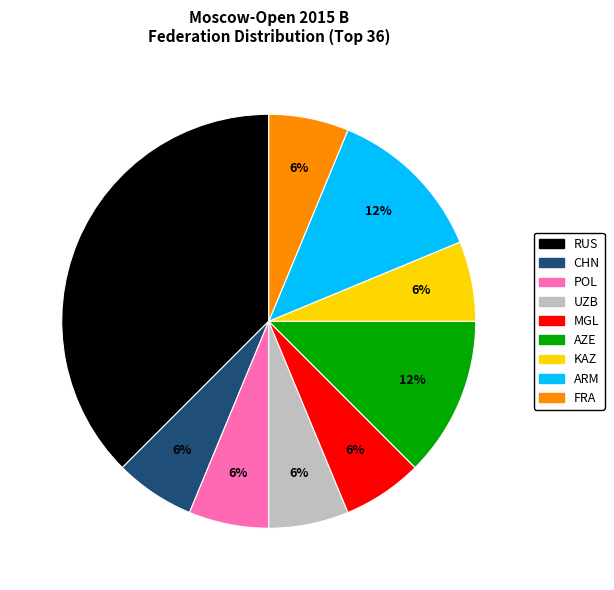

To the nearest percent, what portion does CHN represent?

6%